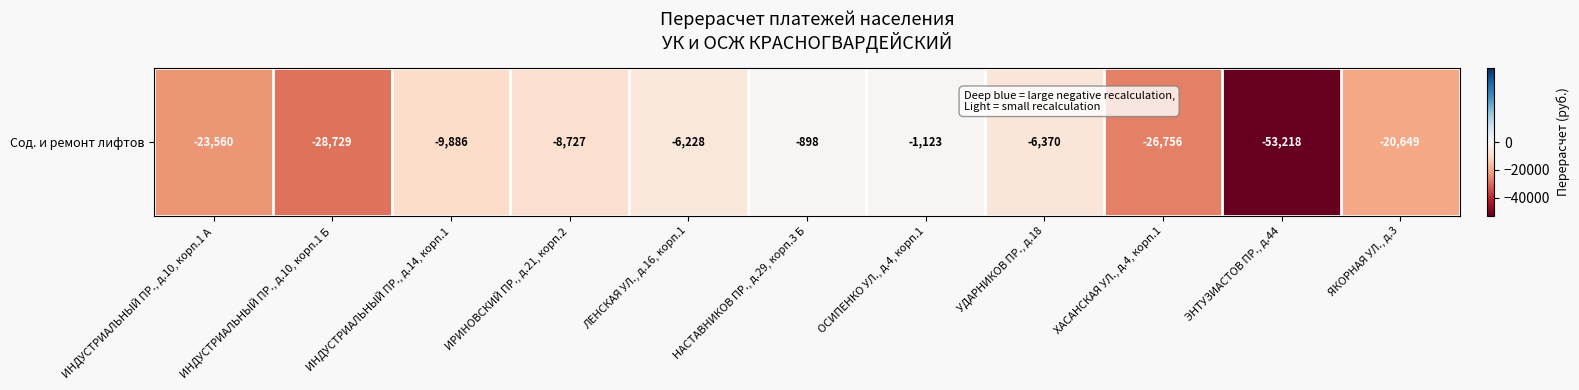

Reading right to left, what are all the values shown in this chart?

-20649.2	-53217.8	-26755.5	-6370.0	-1122.7	-898.2	-6227.6	-8727.4	-9886.4	-28728.9	-23560.0